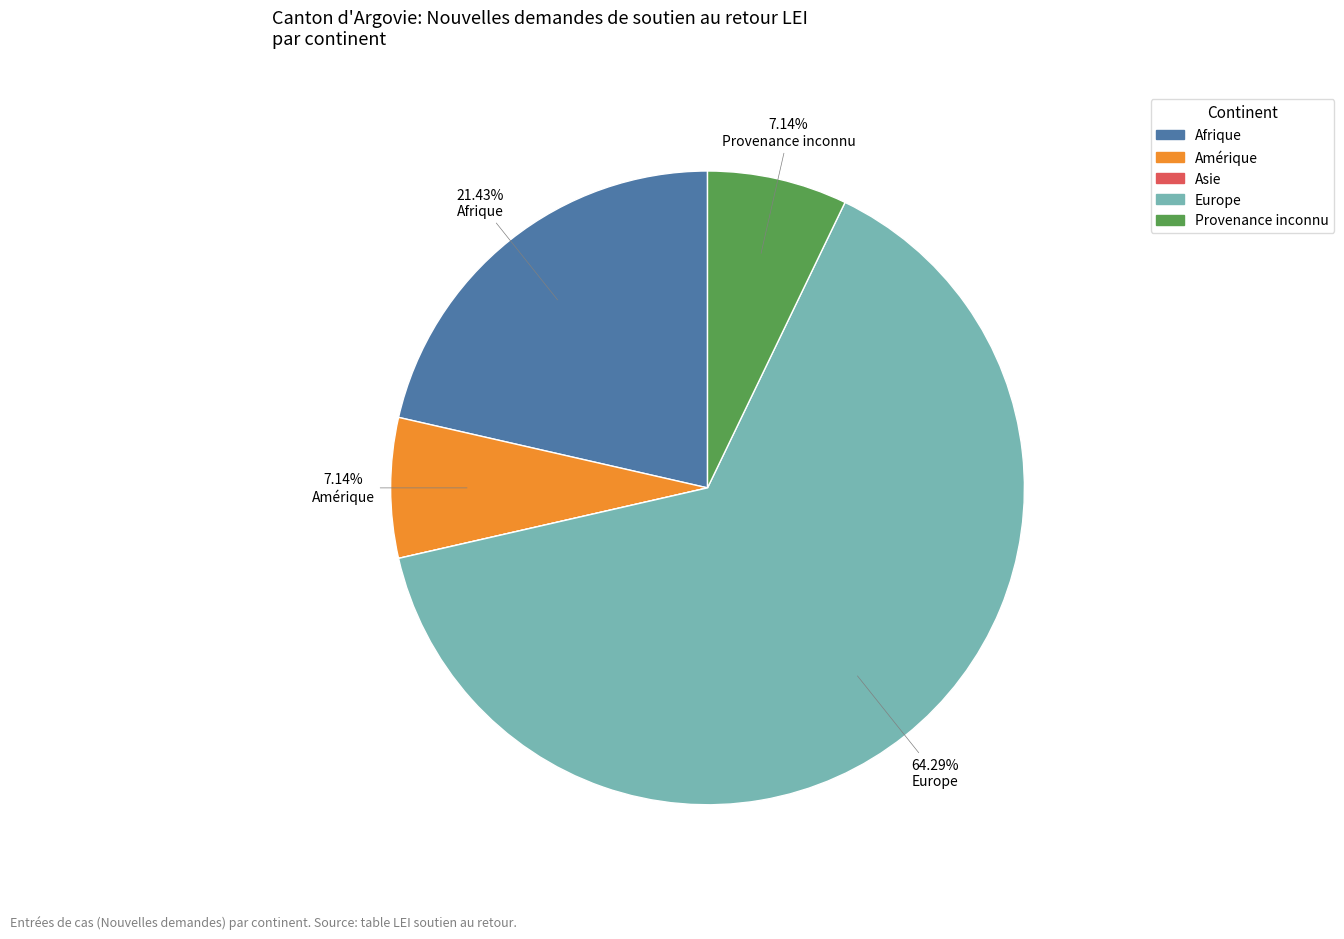

True or false: Afrique accounts for 33% of the total.

False